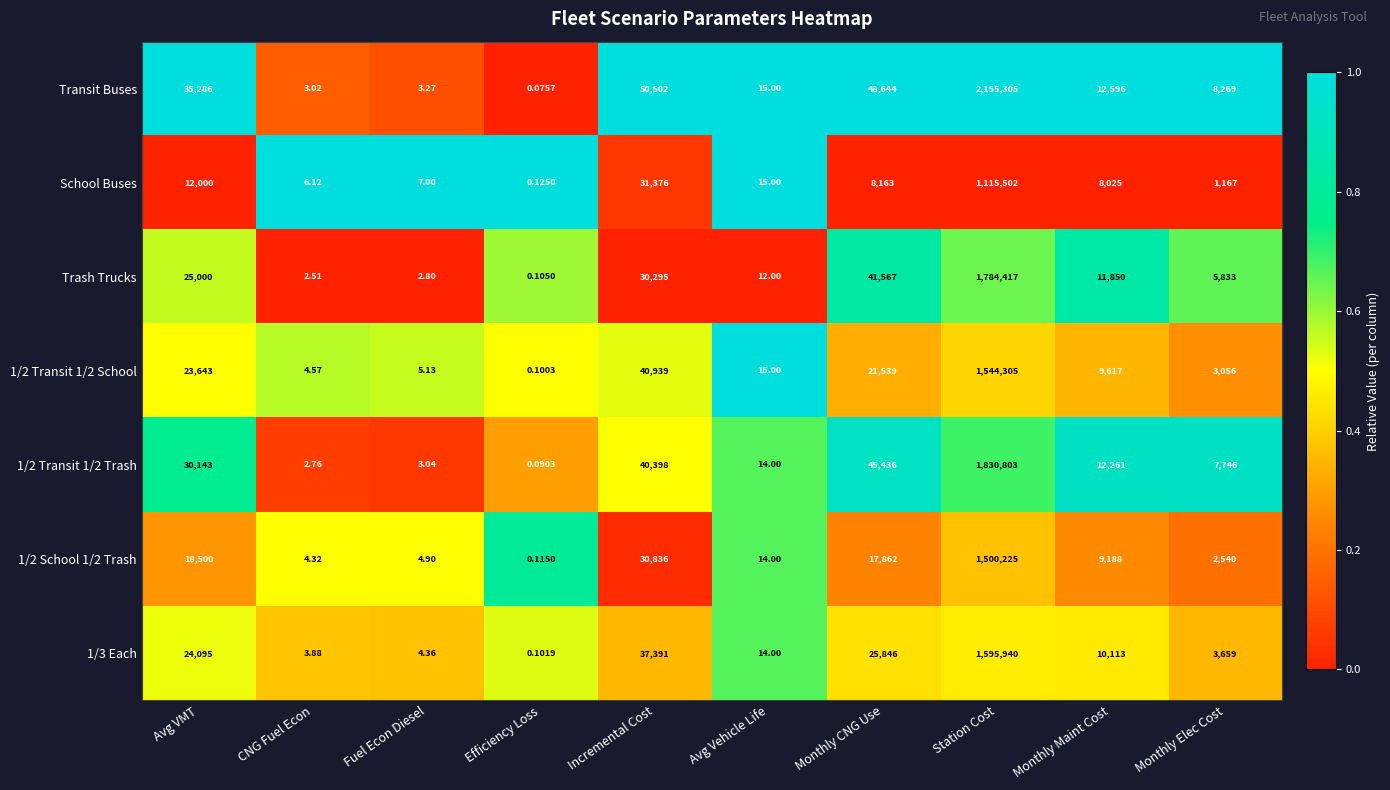

Which series has the largest range (max minus min)?

Transit Buses